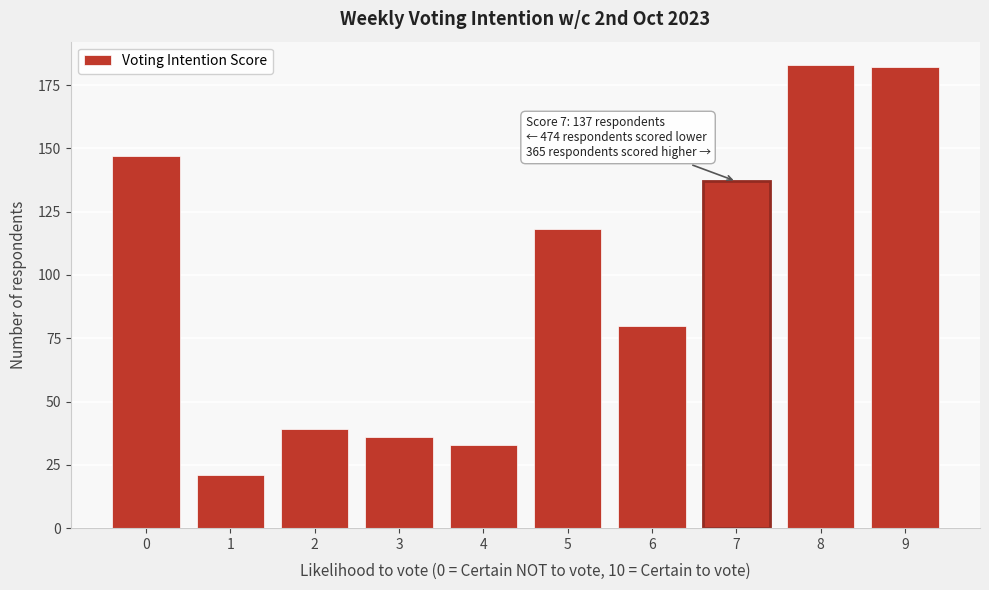

Reading left to right, extract all data points from this chart.

147	21	39	36	33	118	80	137	183	182